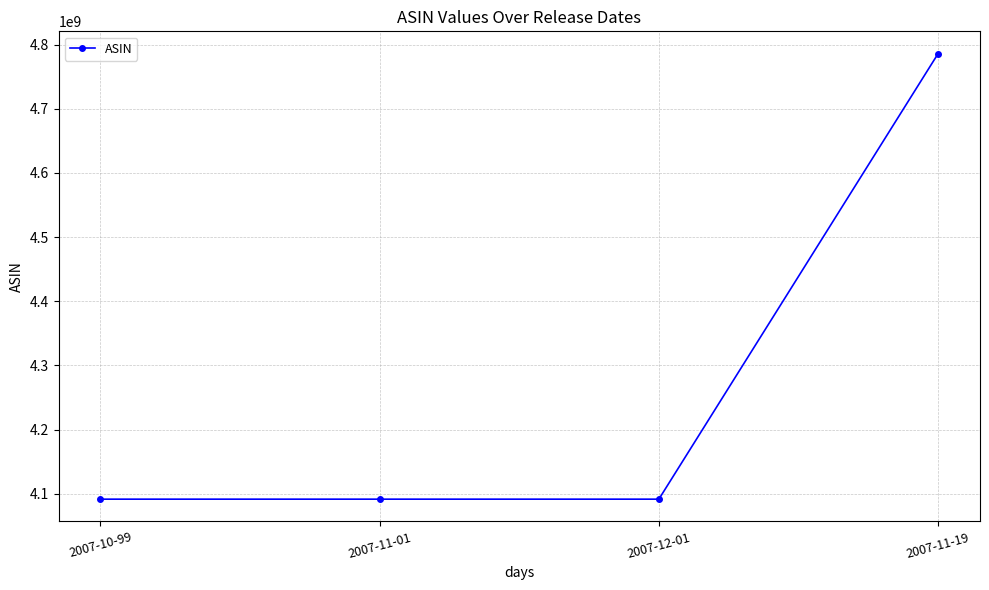

The value at 2007-12-01 is 5351870928. True or false?

False